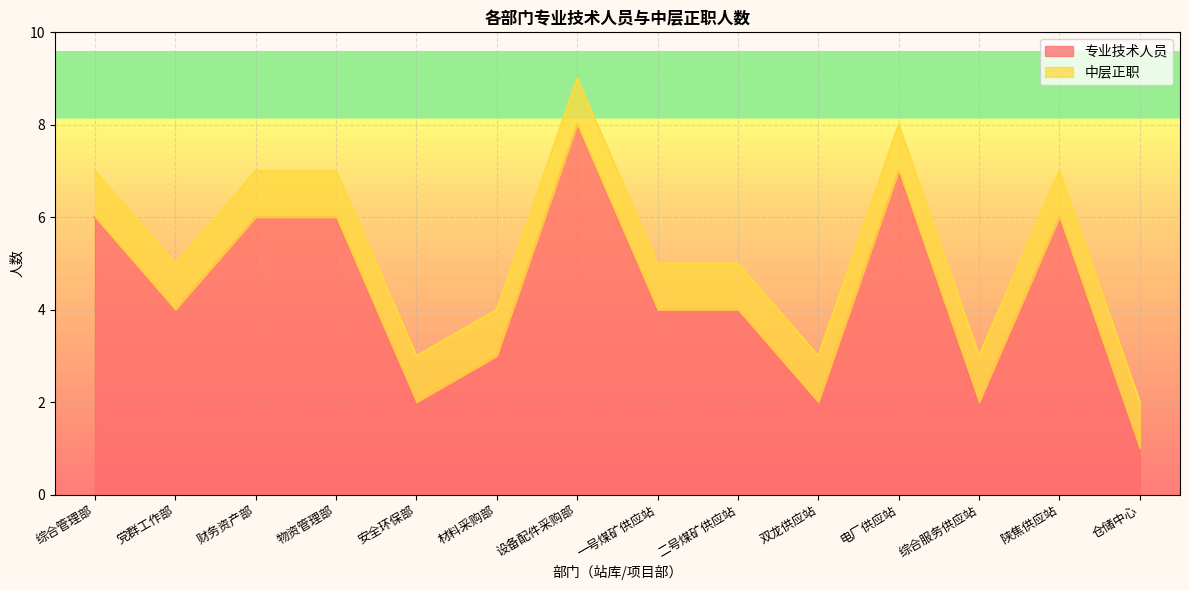

What is the average value?

4